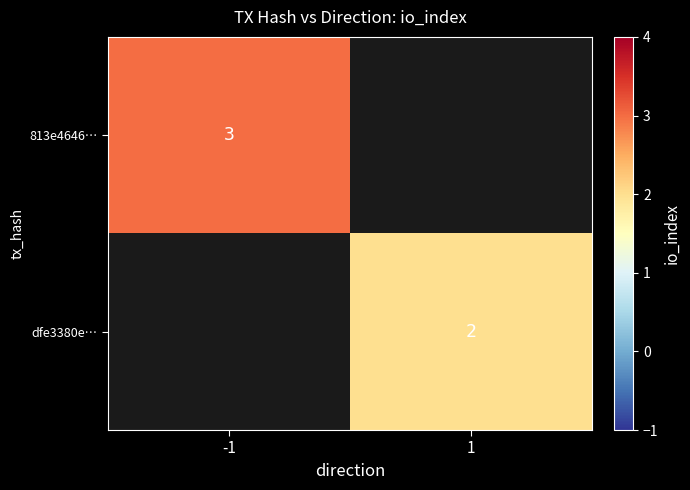

True or false: dfe3380e… has a value of 4 at 1.

False